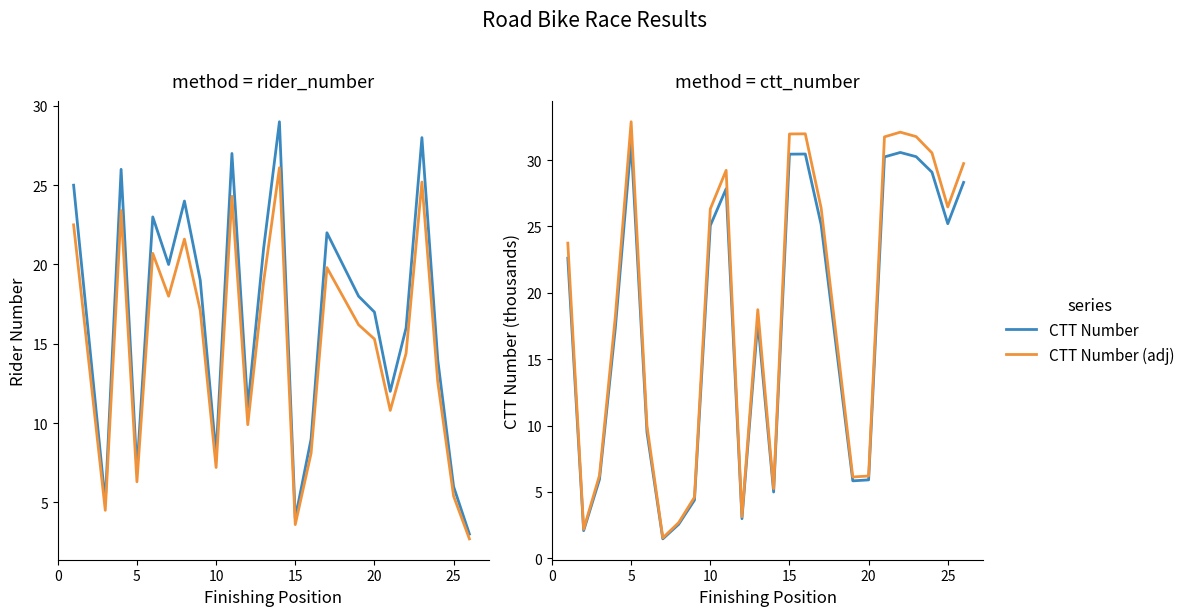

Which category has the highest value in the CTT Number series?

5